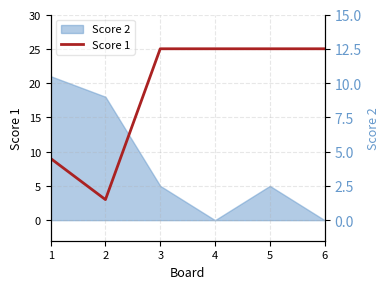

What is the approximate value at 1, to the nearest 5?

10